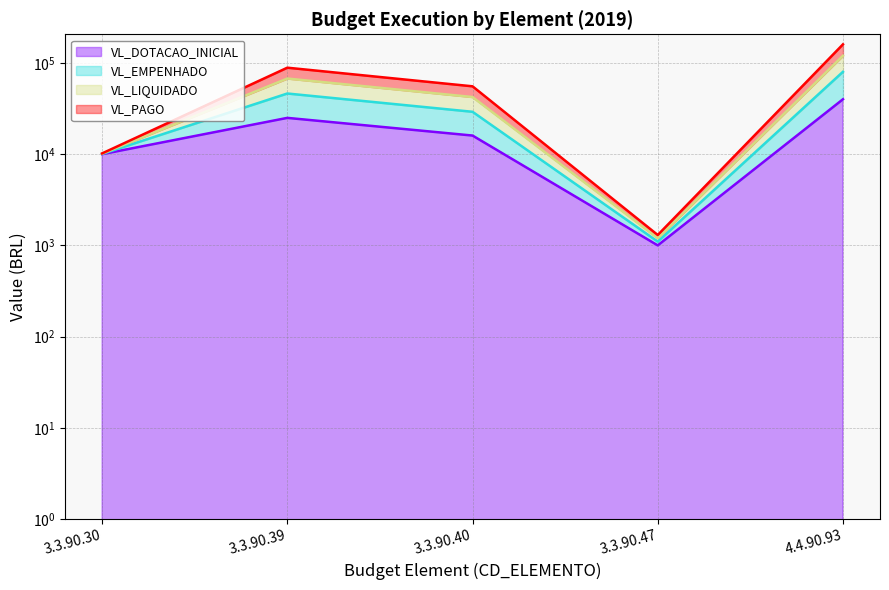

Is the value of VL_DOTACAO_INICIAL at 3.3.90.30 greater than the value of VL_EMPENHADO at 3.3.90.39?

No